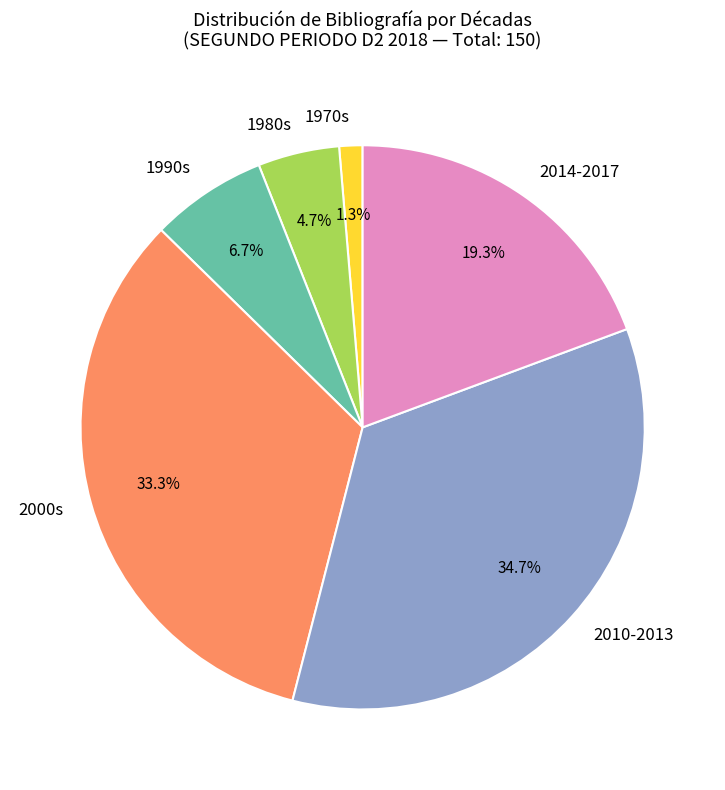

Approximately how many times larger is the value at 2000s compared to 1990s?

5.0